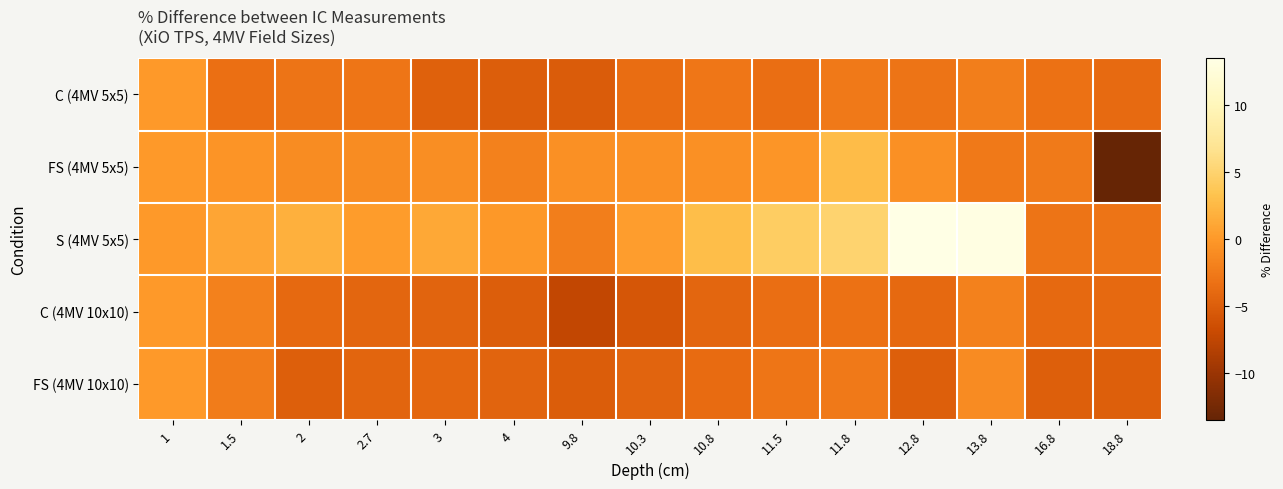

Reading left to right, what are all the values shown in this chart?

C (4MV 5x5): 1=0.0	1.5=-3.4	2=-3.0	2.7=-2.9	3=-4.7	4=-5.0	9.8=-5.3	10.3=-3.6	10.8=-2.8	11.5=-3.5	11.8=-2.6	12.8=-3.0	13.8=-2.2	16.8=-3.2	18.8=-3.8
FS (4MV 5x5): 1=0.0	1.5=-0.4	2=-1.0	2.7=-1.0	3=-0.9	4=-1.9	9.8=-0.7	10.3=-0.7	10.8=-0.7	11.5=-0.3	11.8=2.8	12.8=-0.7	13.8=-2.6	16.8=-2.5	18.8=-13.5
S (4MV 5x5): 1=0.0	1.5=1.0	2=1.8	2.7=0.3	3=1.2	4=-0.1	9.8=-2.2	10.3=0.4	10.8=2.9	11.5=4.4	11.8=5.0	12.8=13.5	13.8=13.3	16.8=-3.0	18.8=-3.0
C (4MV 10x10): 1=0.0	1.5=-1.9	2=-3.9	2.7=-4.3	3=-4.5	4=-5.0	9.8=-7.3	10.3=-5.8	10.8=-4.2	11.5=-3.6	11.8=-3.3	12.8=-3.9	13.8=-1.9	16.8=-3.9	18.8=-3.9
FS (4MV 10x10): 1=0.0	1.5=-2.4	2=-4.9	2.7=-4.4	3=-4.2	4=-4.5	9.8=-5.2	10.3=-4.5	10.8=-3.7	11.5=-3.0	11.8=-2.6	12.8=-4.9	13.8=-1.1	16.8=-4.9	18.8=-4.9